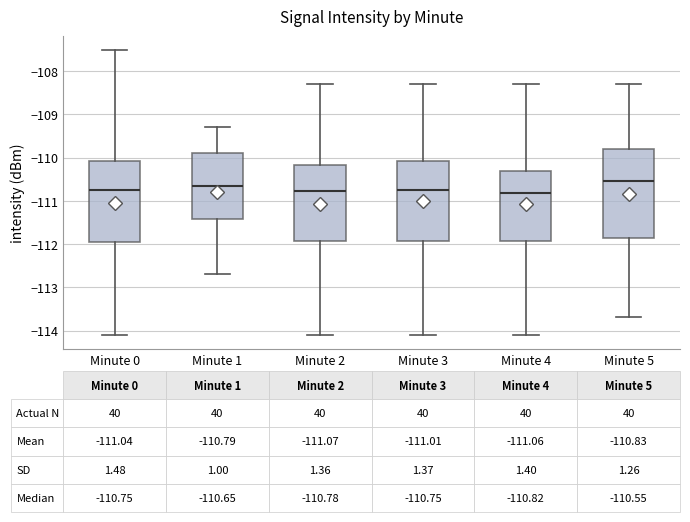

Which box is the tallest, from its lower edge to its upper edge?

Minute 5